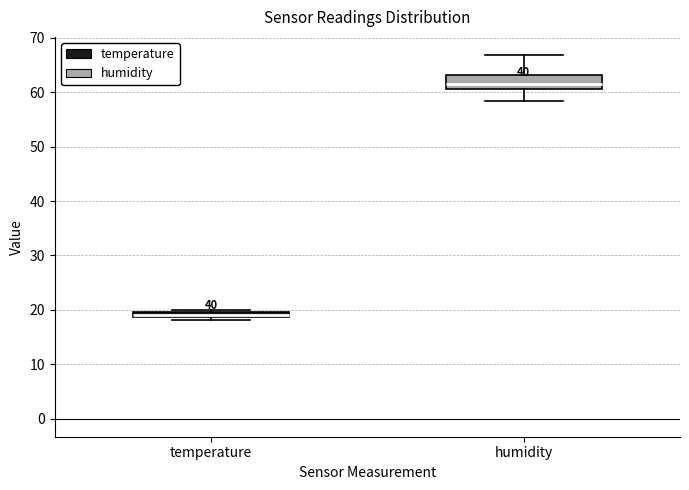

Where does the upper whisker of the box for humidity end on the y-axis? The values are not printed on the chart, so give them approximately, as read against the axis.

67